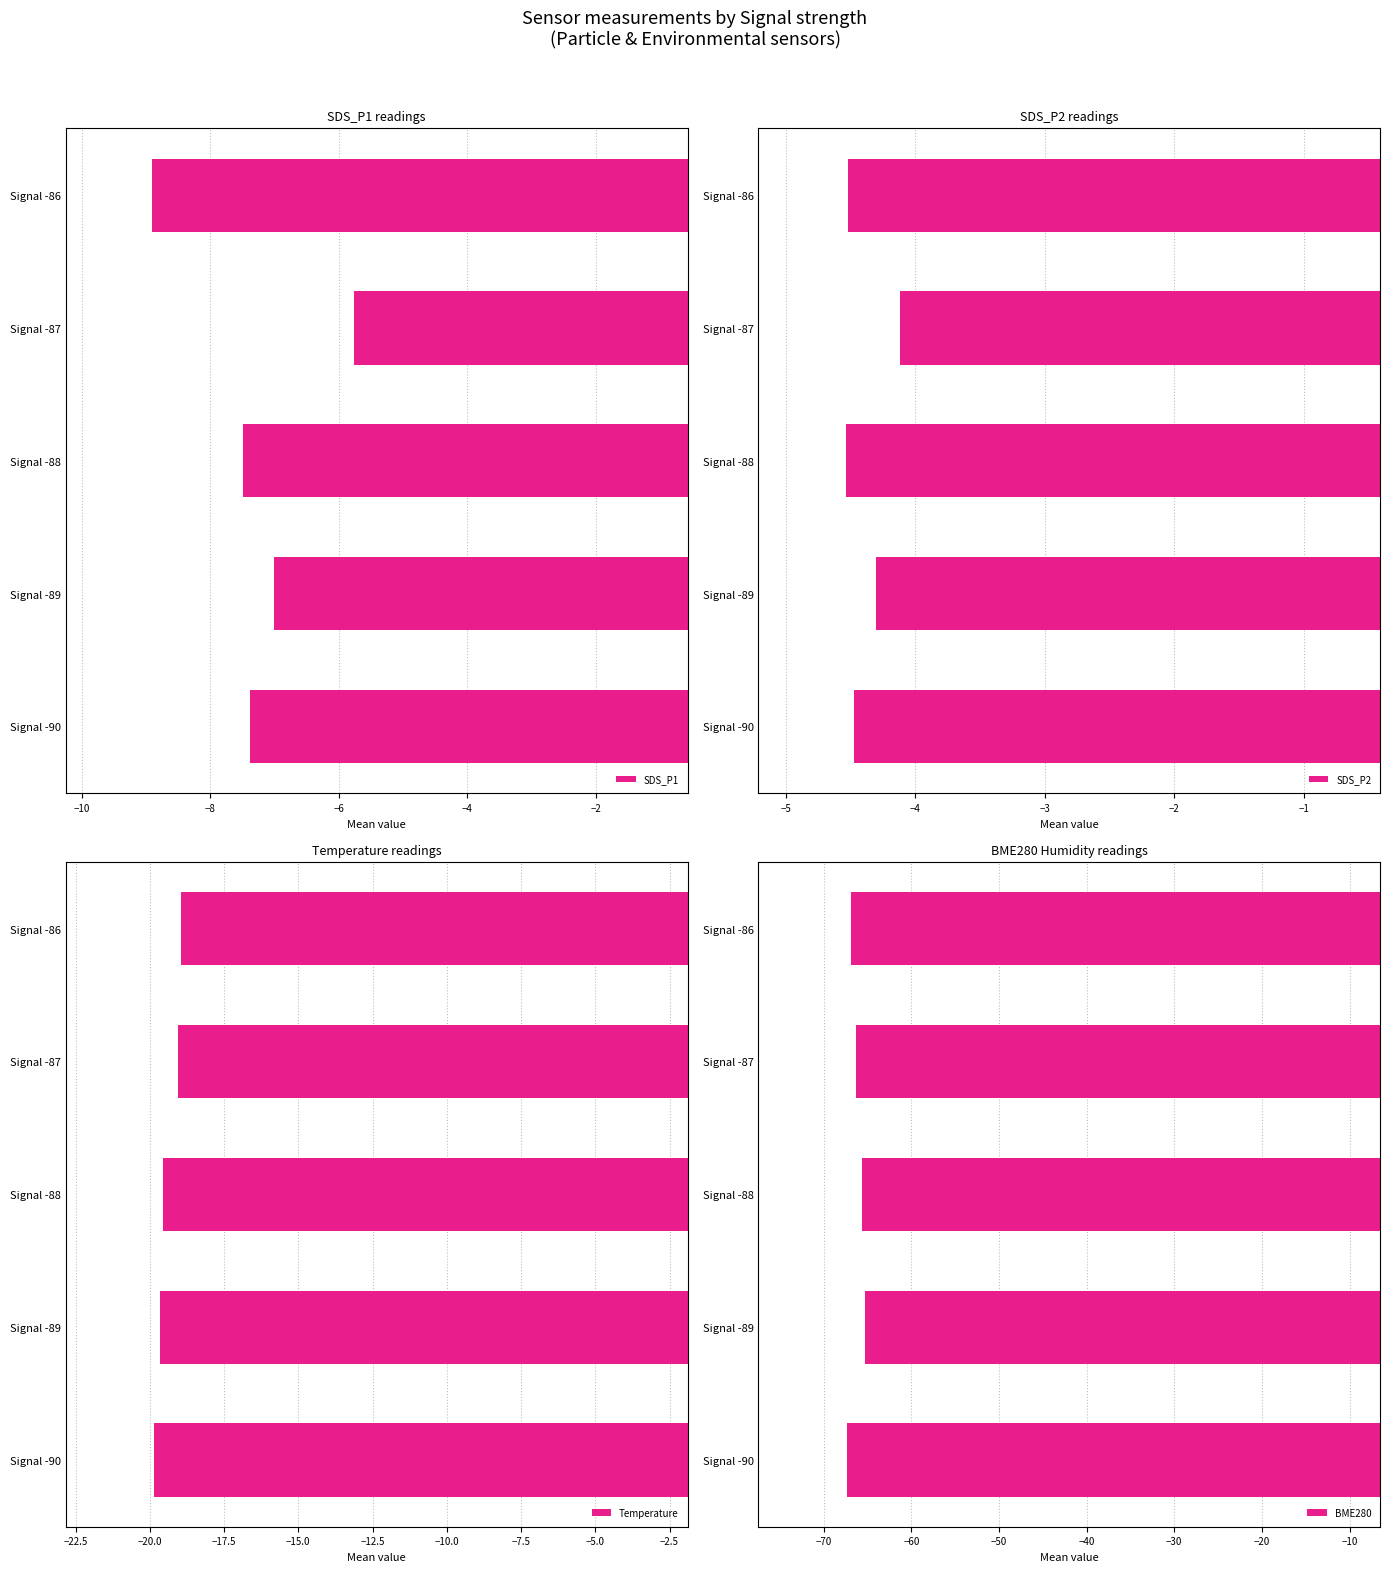

What is the value of the BME280 bar at the 1st from the left?

-67.3